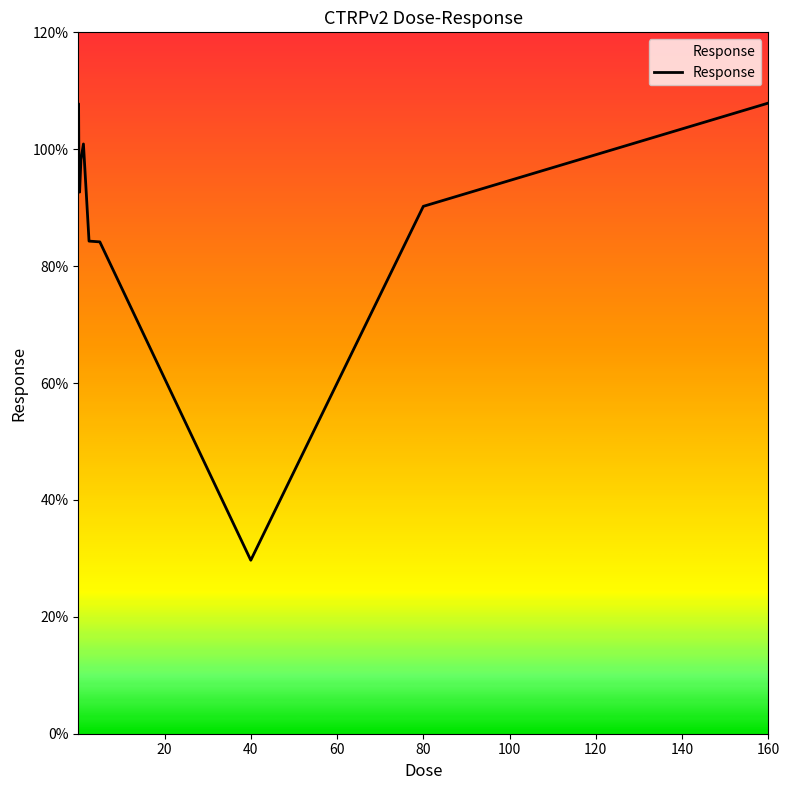

What is the maximum value shown in the chart?

107.9